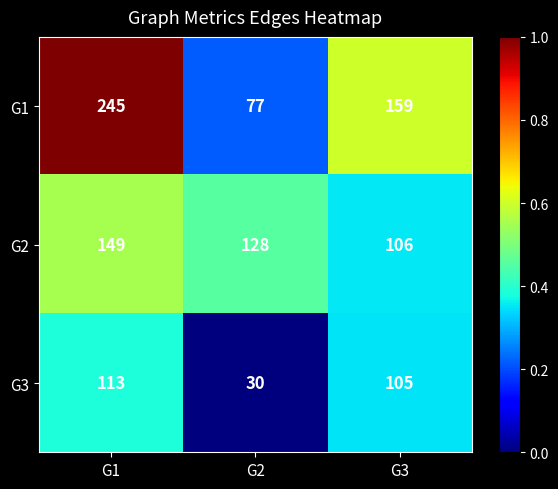

The G3 series shows 12 at G2. True or false?

False